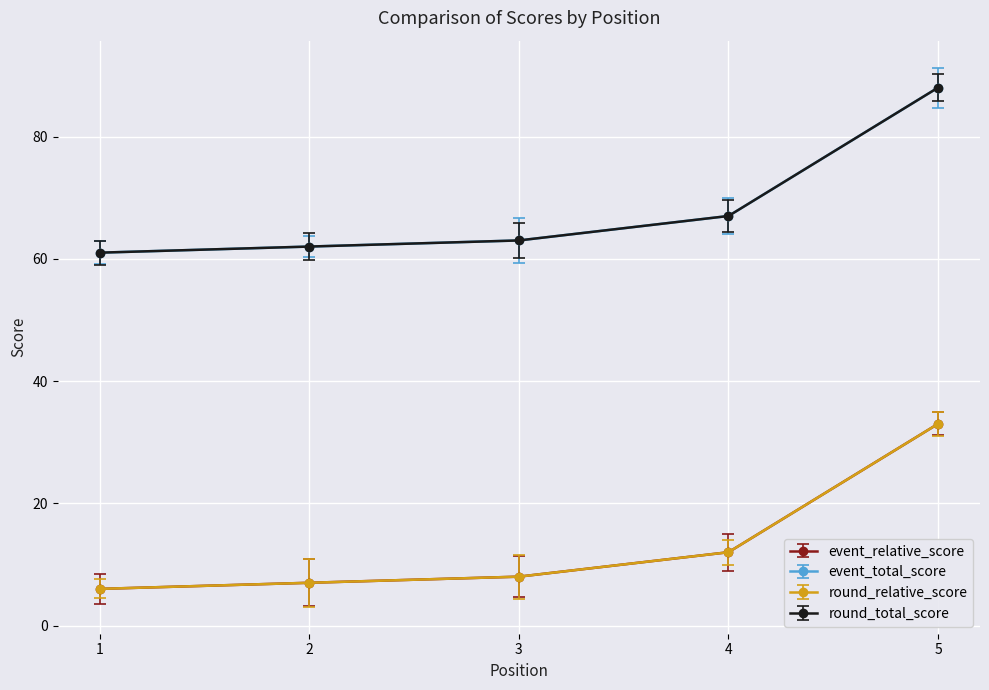

Is this an area chart (filled region under the line)?

No